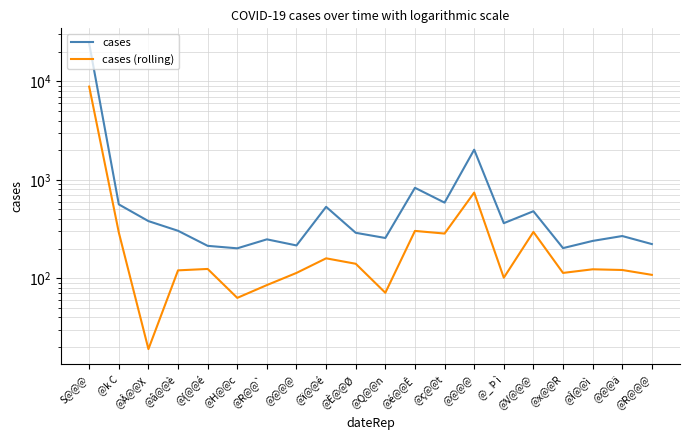

At @ï@@é, list the series in order from smallest to largest.

cases (rolling), cases